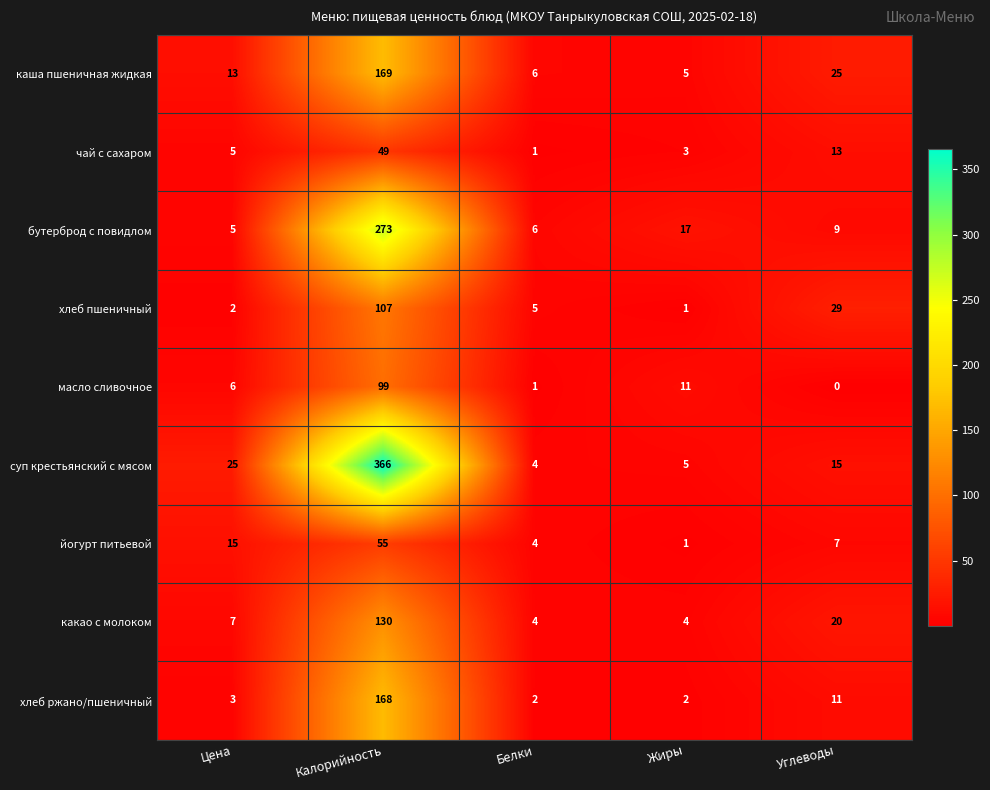

Where is хлеб ржано/пшеничный nearest to the value 85?

Углеводы